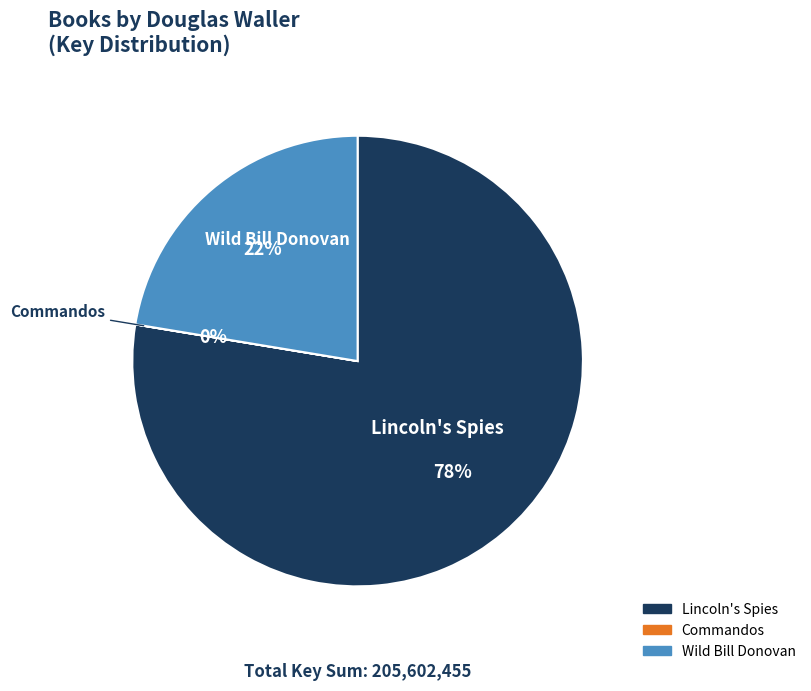

Which slice is the largest?

Lincoln's Spies